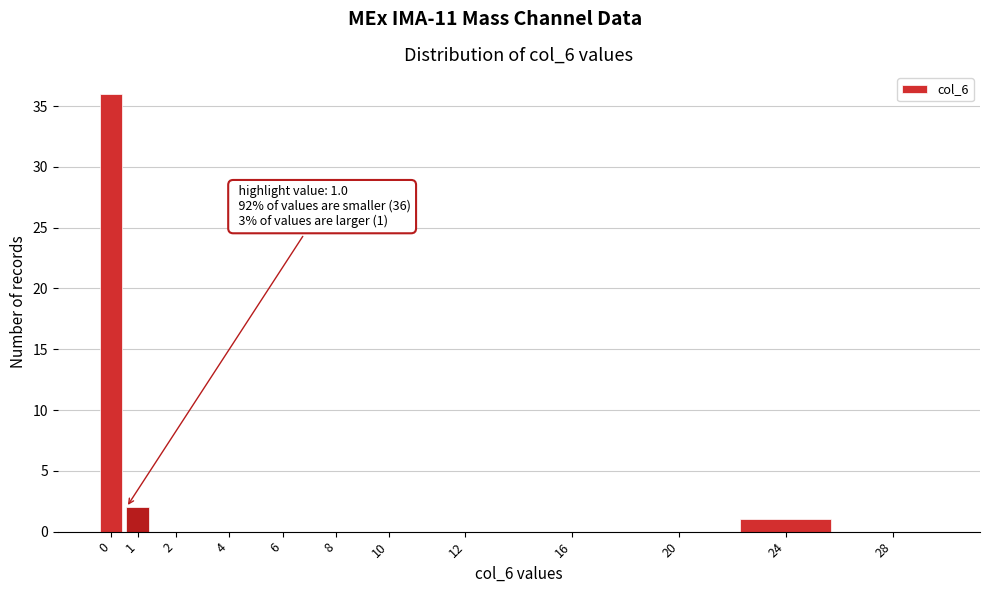

Reading left to right, list all the values displayed in this chart.

0=36	1=2	2=0	4=0	6=0	8=0	10=0	12=0	16=0	20=0	24=1	28=0